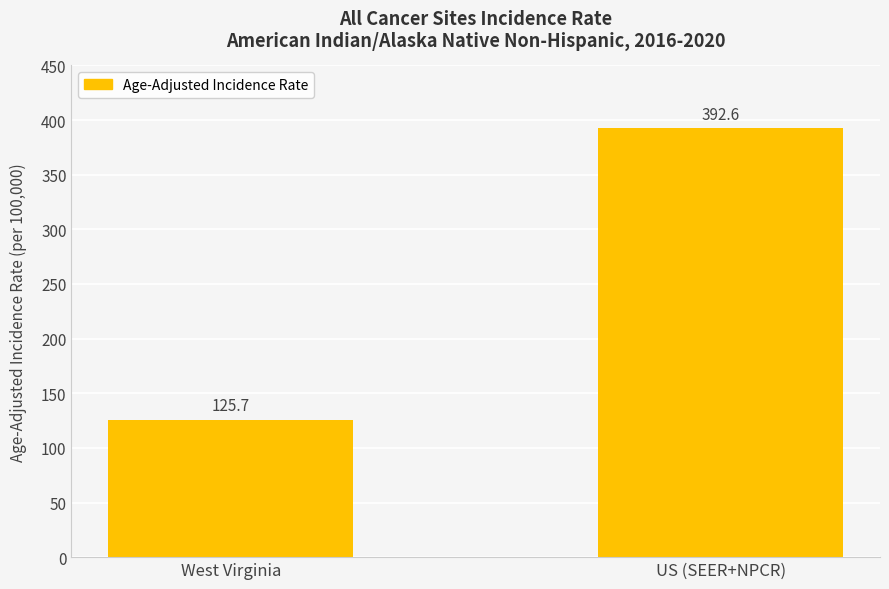

What position from the right is West Virginia?

2